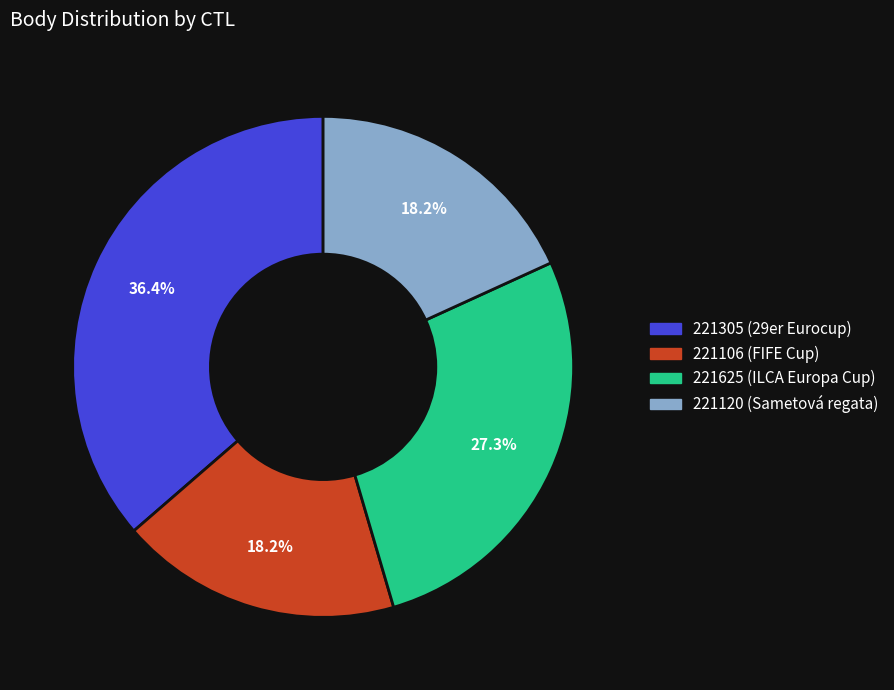

What is the ratio of the value at 221120 to the value at 221625?

0.7